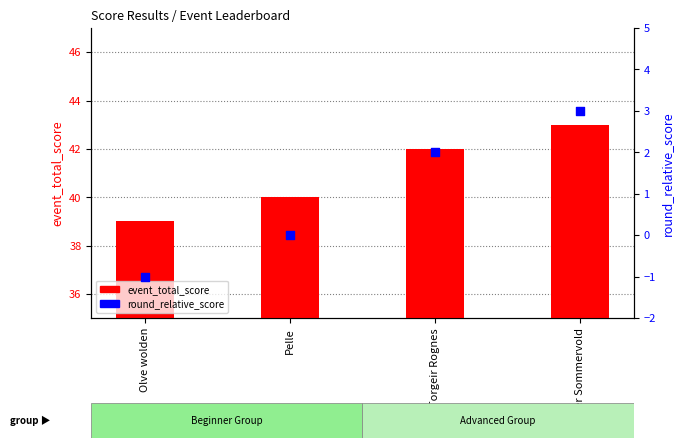

What is the total value across all series at Torgeir Rognes?

44